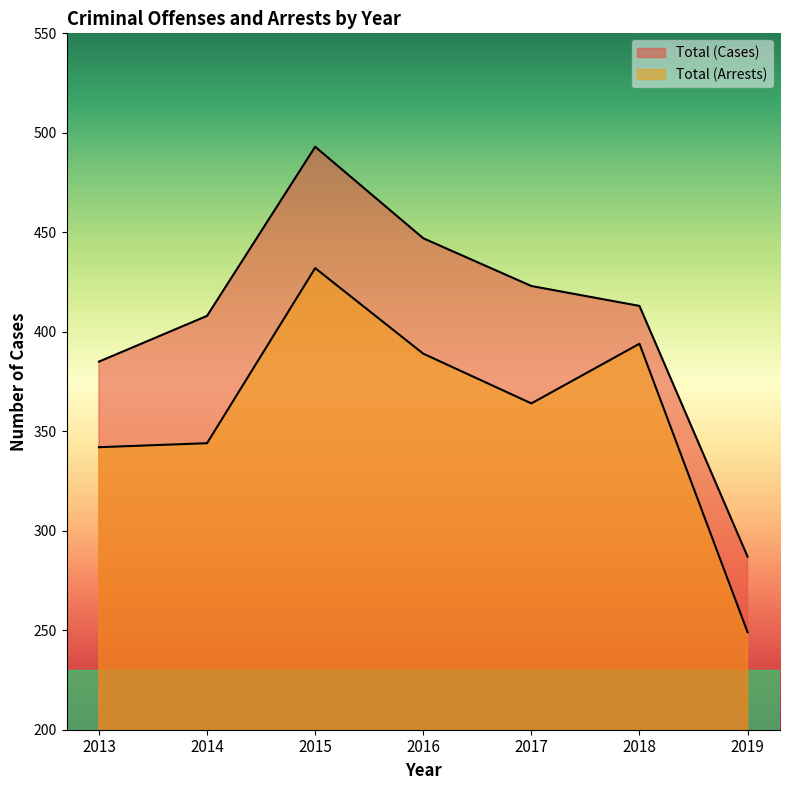

What is the greatest value displayed?

493